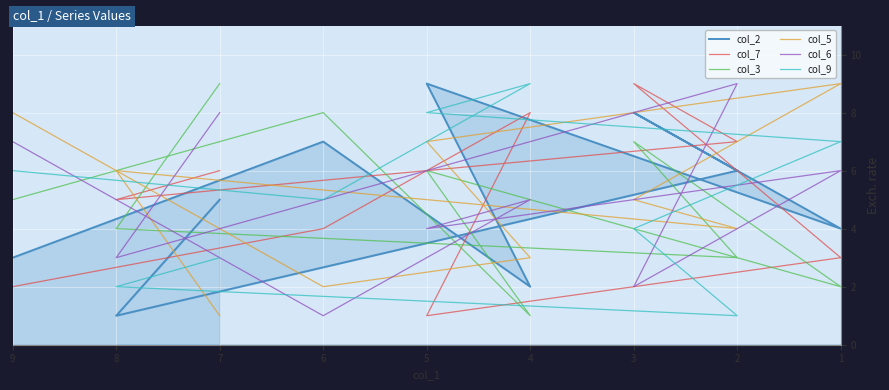

List the series in order of their peak value, highest first.

col_2, col_7, col_3, col_5, col_6, col_9